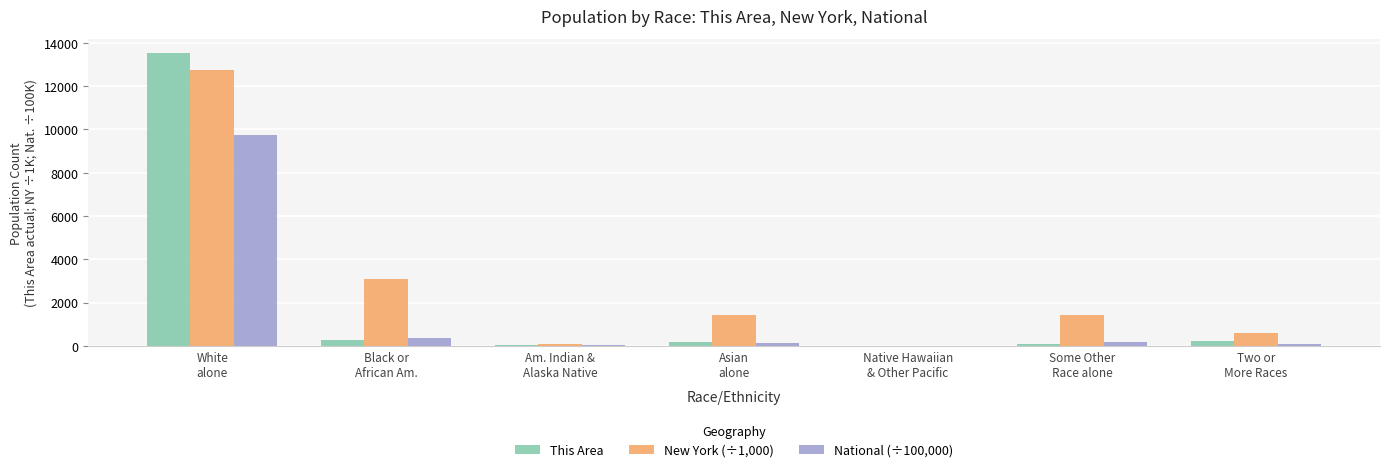

How many data points does each series have?

7